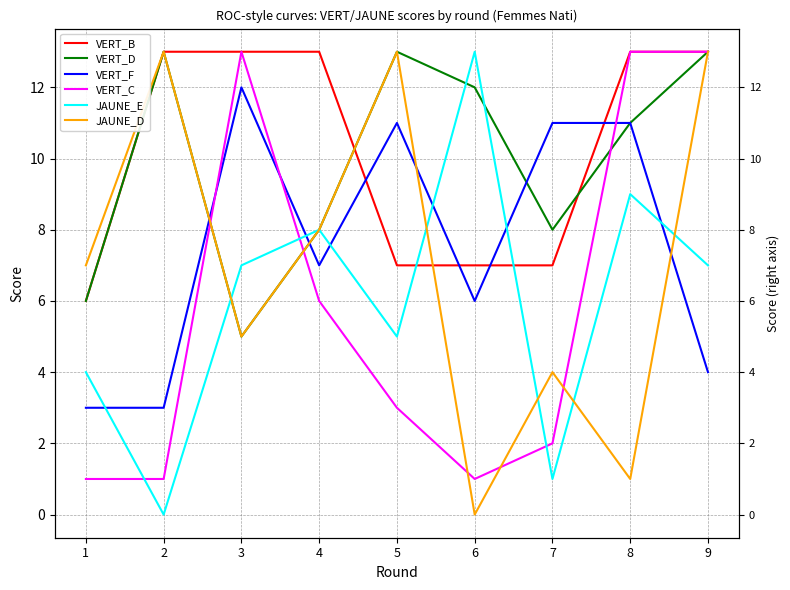

Between 2 and 6, which series saw the biggest shift?

JAUNE_E